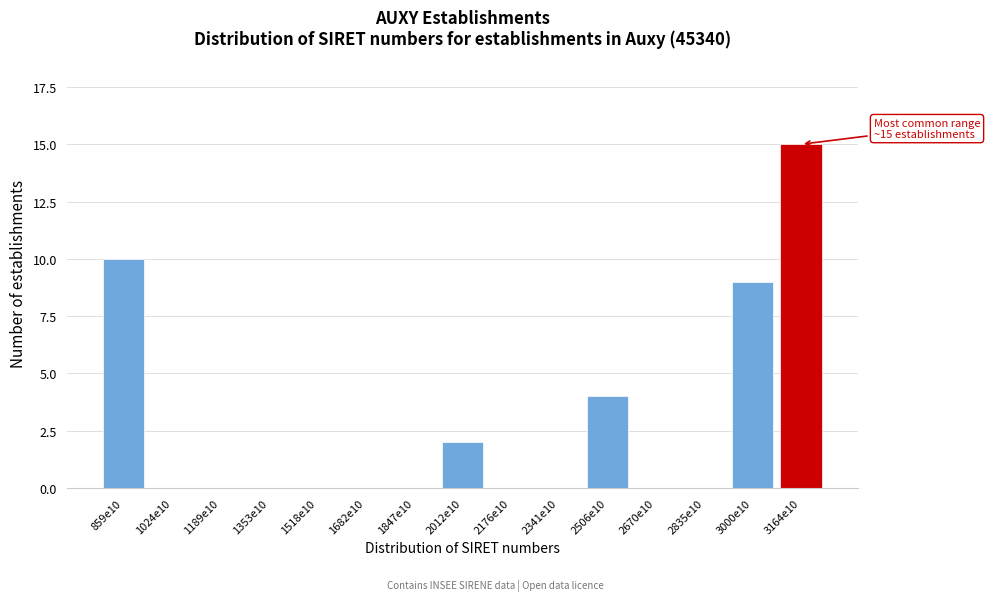

Reading left to right, extract all data points from this chart.

859e10=10	1024e10=0	1189e10=0	1353e10=0	1518e10=0	1682e10=0	1847e10=0	2012e10=2	2176e10=0	2341e10=0	2506e10=4	2670e10=0	2835e10=0	3000e10=9	3164e10=15